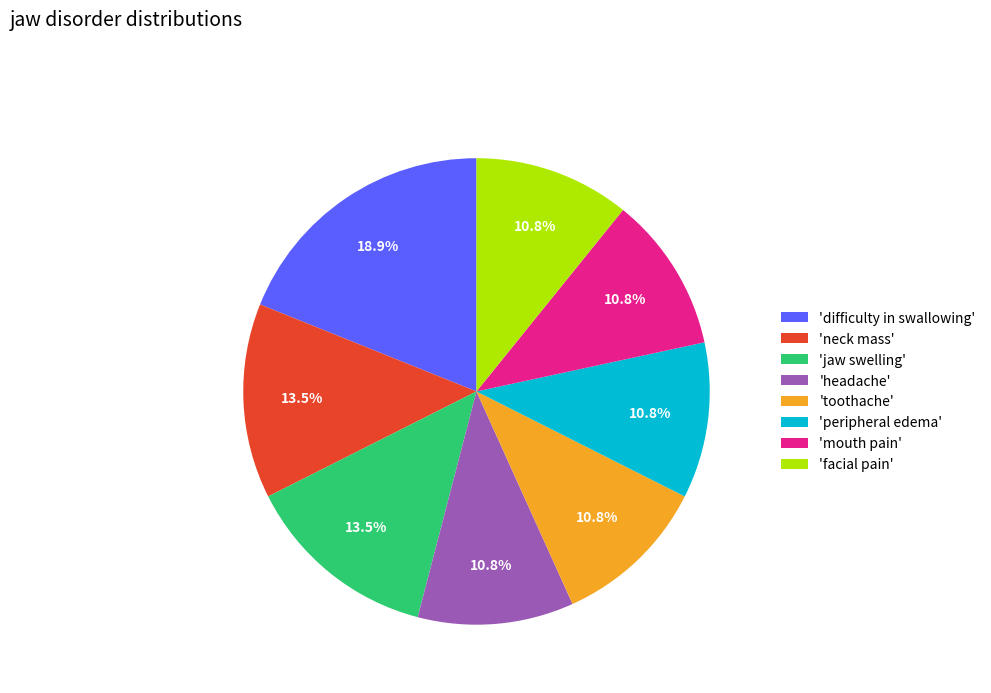

To the nearest percent, what is the average slice percentage?

12%